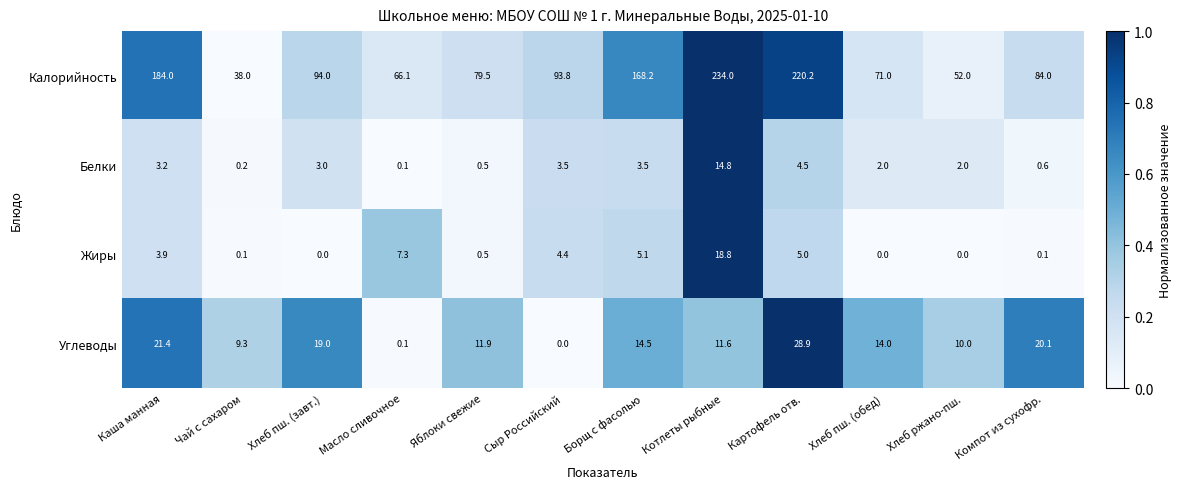

At which label is Жиры closest to 9?

Масло сливочное